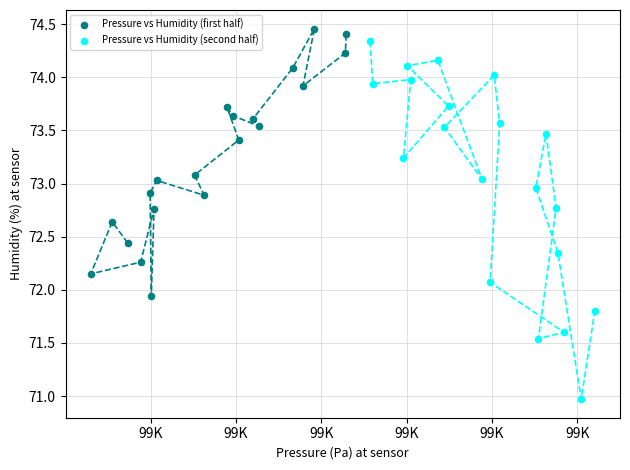

Which series has the largest Y range (max minus min)?

Pressure vs Humidity (second half)